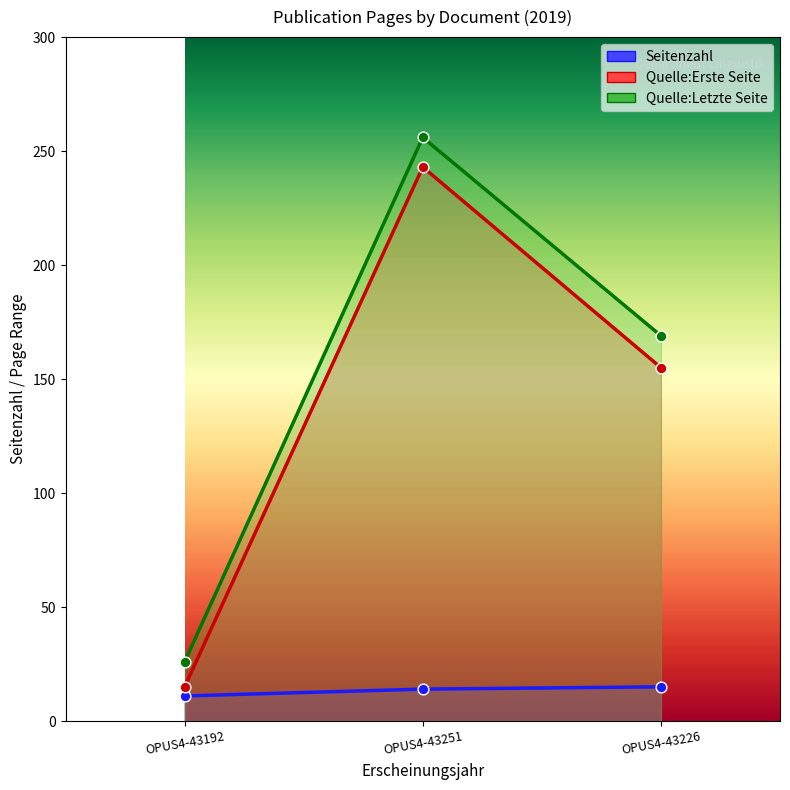

Which series has the largest Y range (max minus min)?

Quelle:Letzte Seite